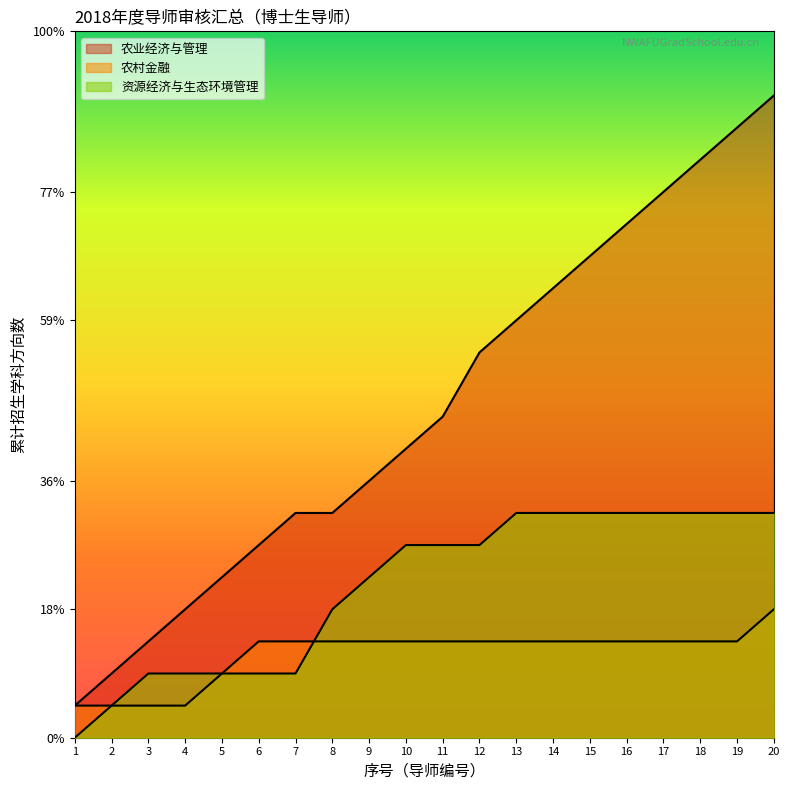

Does the chart have visible grid lines?

No